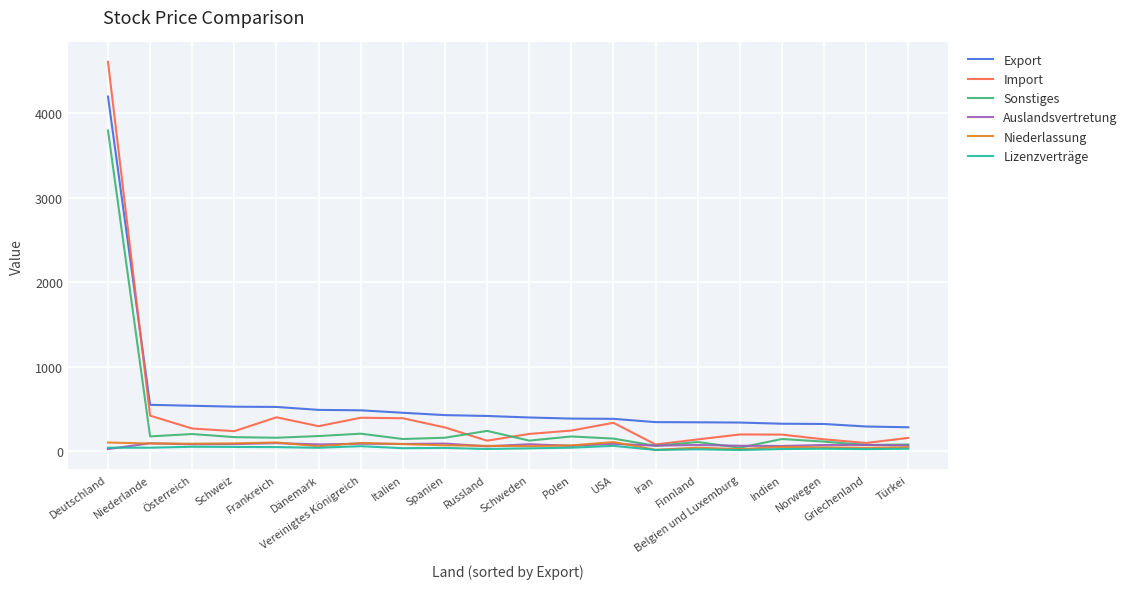

Which category has the highest value across all series?

Deutschland